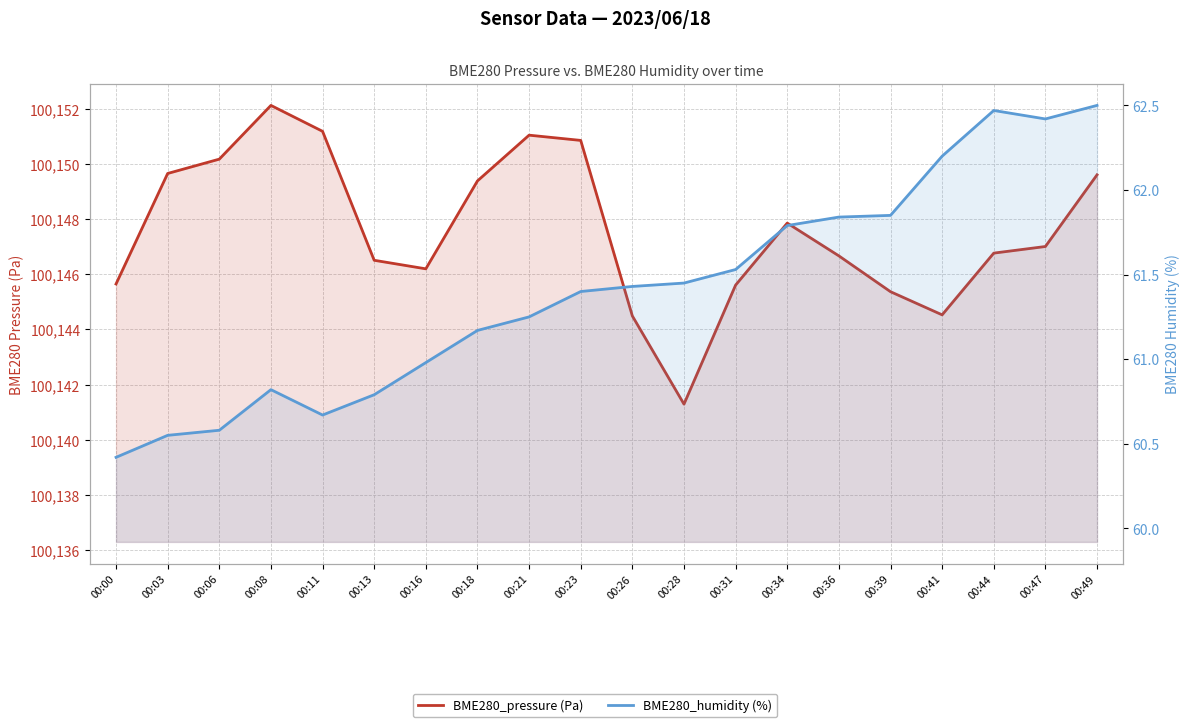

Which series has the widest spread of values?

BME280_pressure (Pa)